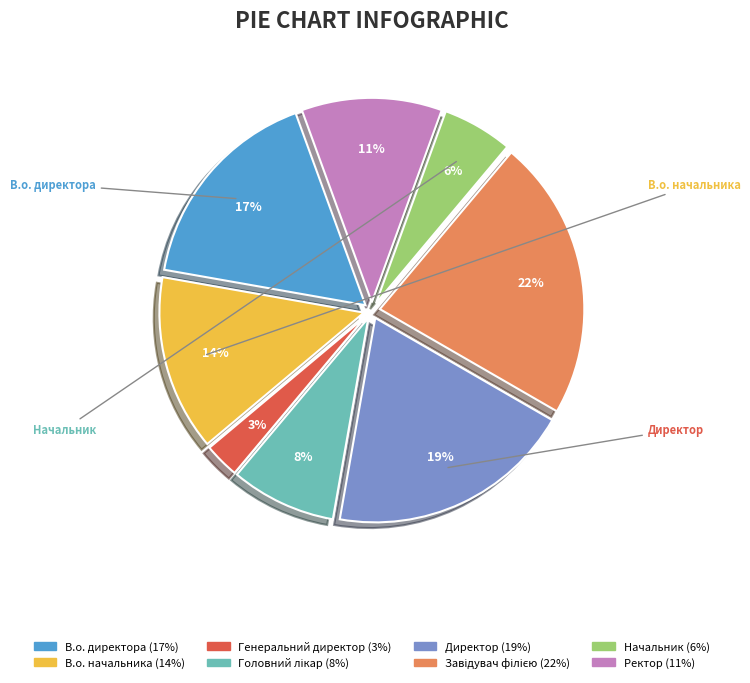

Is there a majority slice in this chart?

No